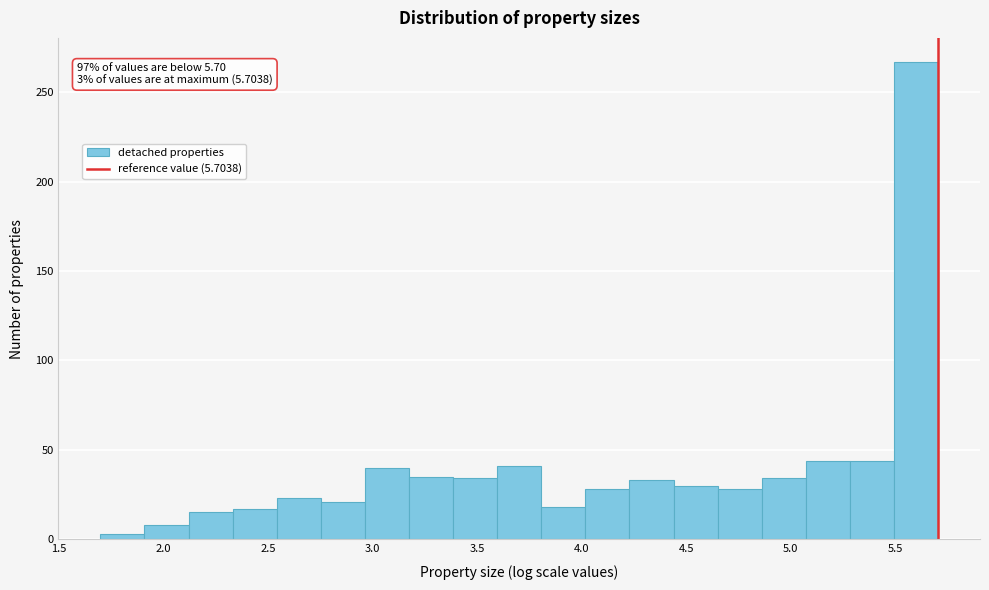

Over which range of the x-axis is the bar tallest?

5.50 to 5.70